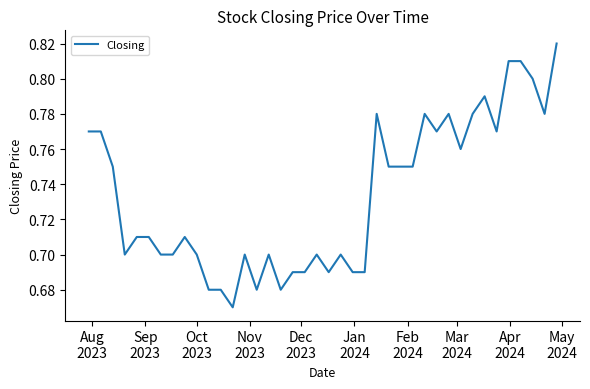

Is this an area chart (filled region under the line)?

No